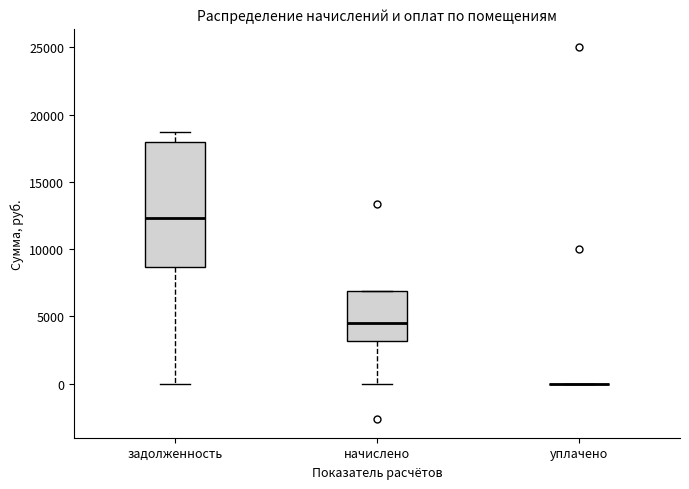

Reading left to right, transcribe this box plot: for each box, give where its median line is, the range the box spans, and where its two whiskers end, as read against the y-axis. The values are not printed on the chart, so give them approximately, as read against the axis.

задолженность: median 12500, box 8500 to 18000, whiskers 0 to 18500
начислено: median 4500, box 3000 to 7000, whiskers 0 to 7000
уплачено: box collapsed to a line at 0, whiskers 0 to 0